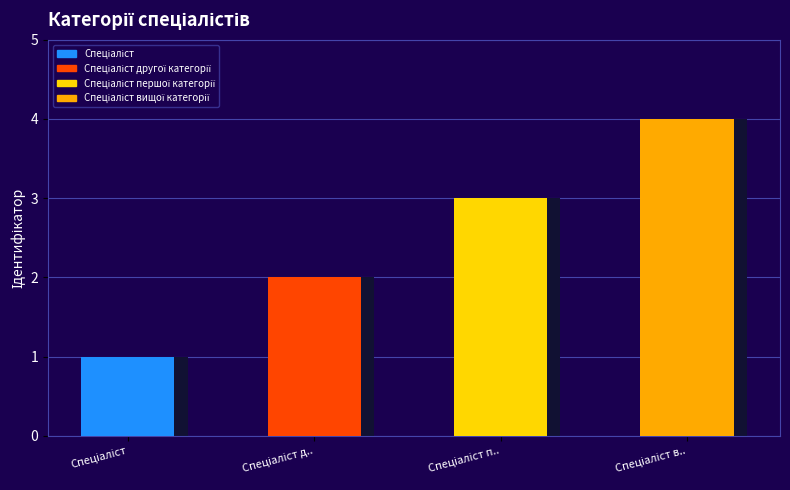

Where does the data first go above 3?

Спеціаліст вищої категорії